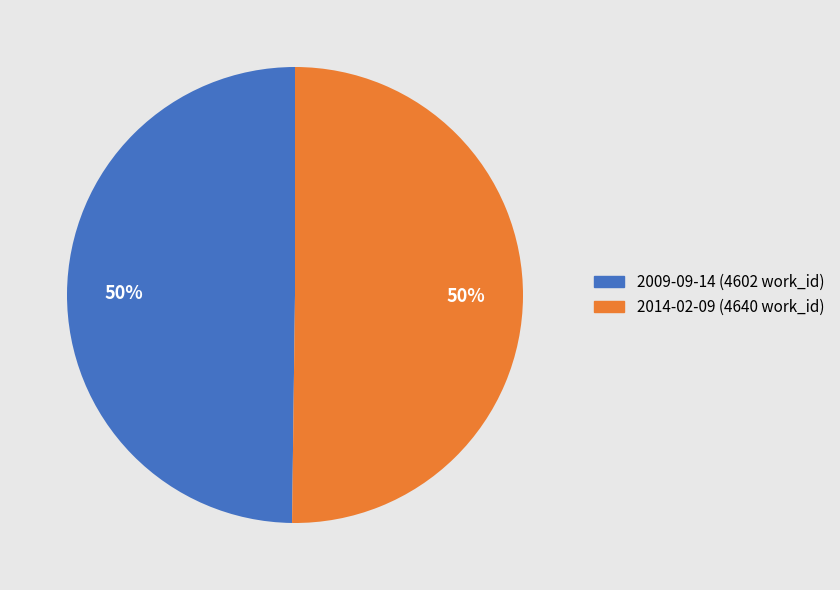

Is the sum of 2014-02-09 and 2009-09-14 greater than half?

Yes